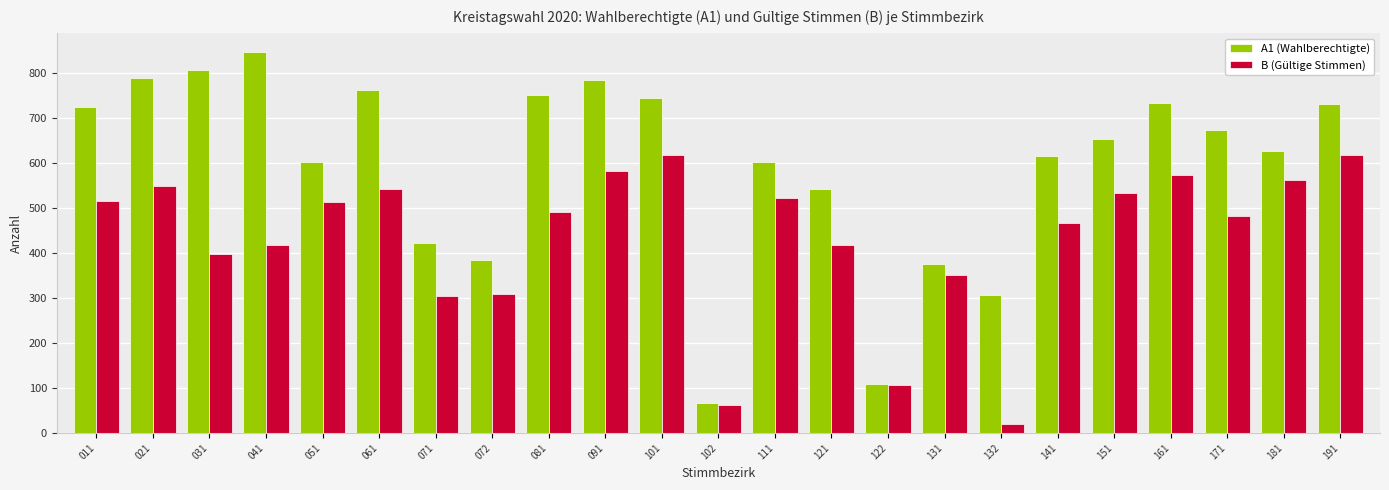

Which series changed the most between 072 and 161?

A1 (Wahlberechtigte)